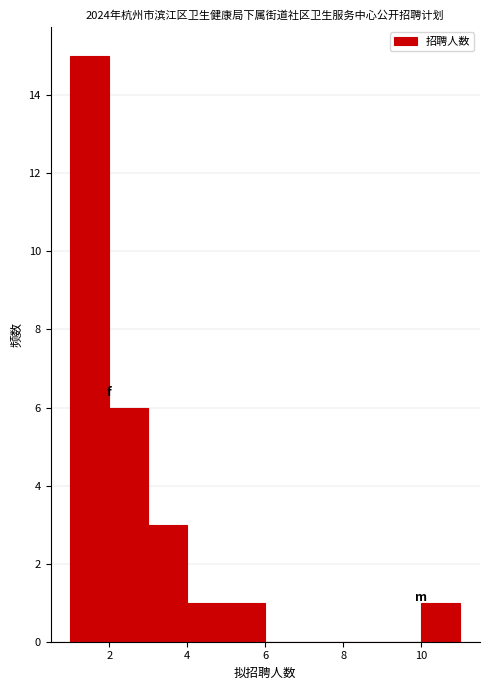

Over which range of the x-axis is the bar tallest?

1 to 2